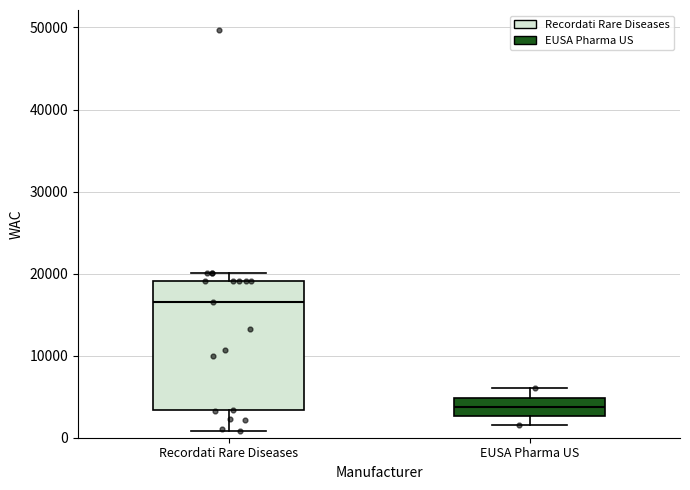

Reading left to right, read every box against the y-axis: the position of its median line, the range the box covers, and the ends of its whiskers. The values are not printed on the chart, so give them approximately, as read against the axis.

Recordati Rare Diseases: median 17000, box 3000 to 19000, whiskers 1000 to 20000
EUSA Pharma US: median 4000, box 3000 to 5000, whiskers 2000 to 6000